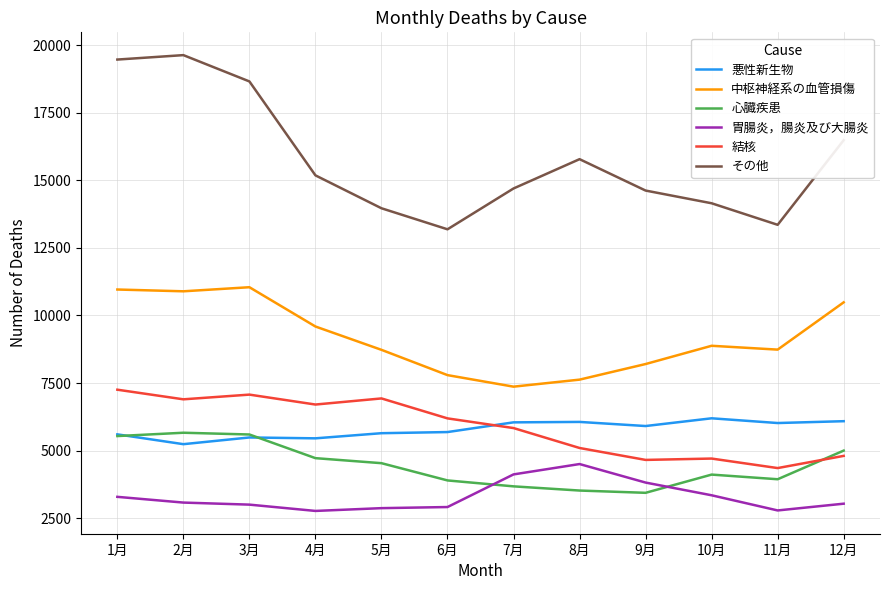

True or false: その他 and 心臓疾患 intersect in this chart.

False